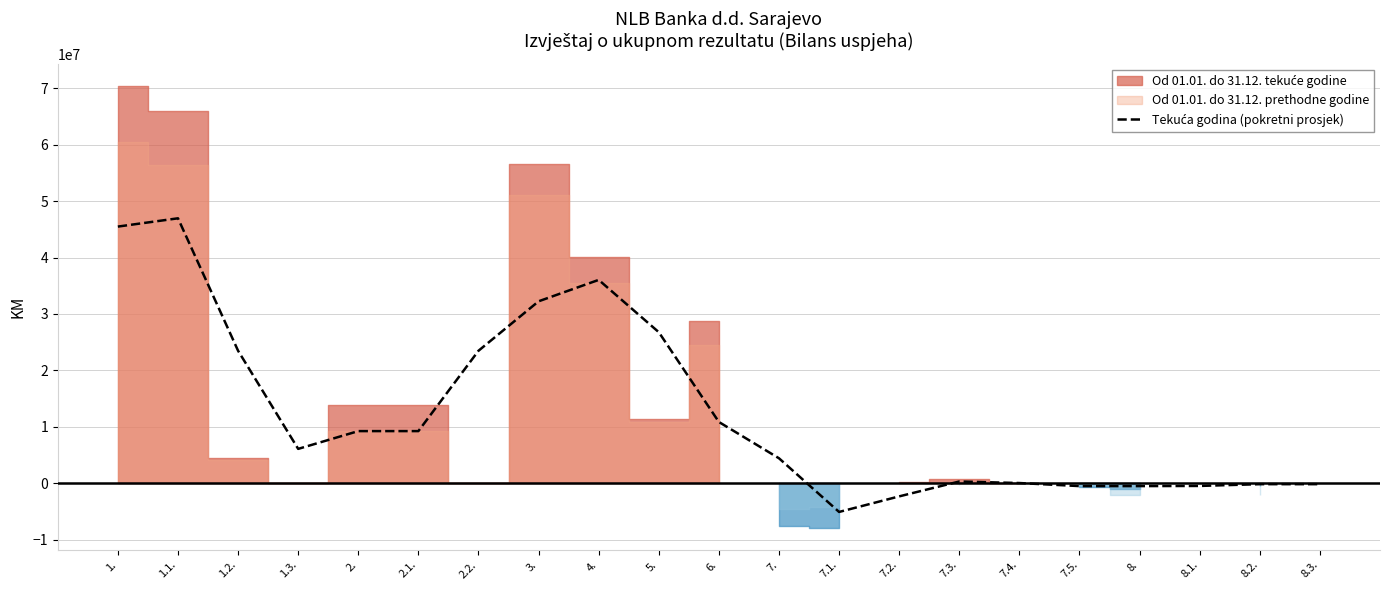

What position from the right is 8.2.?

2